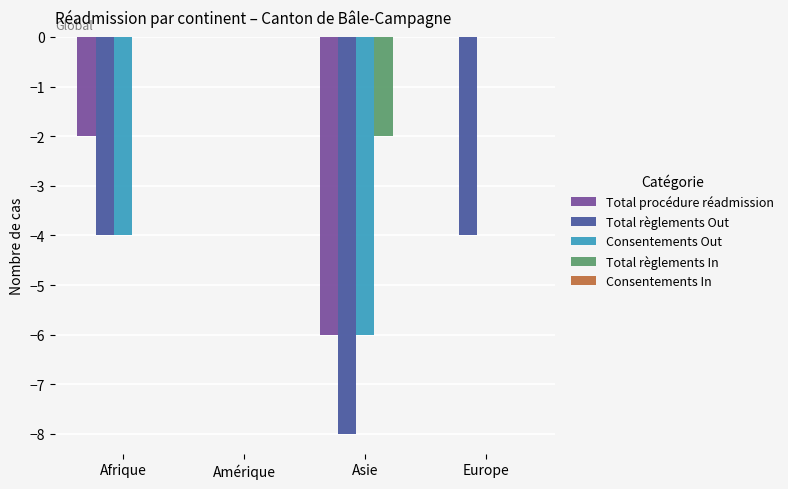

What is the total value across all series at Europe?

-4